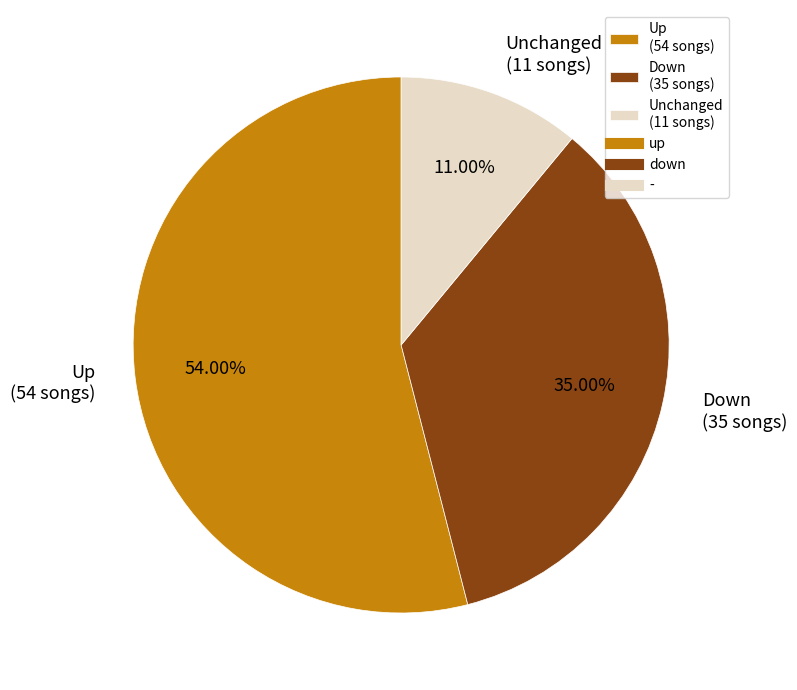

Count the number of slices in the pie.

3